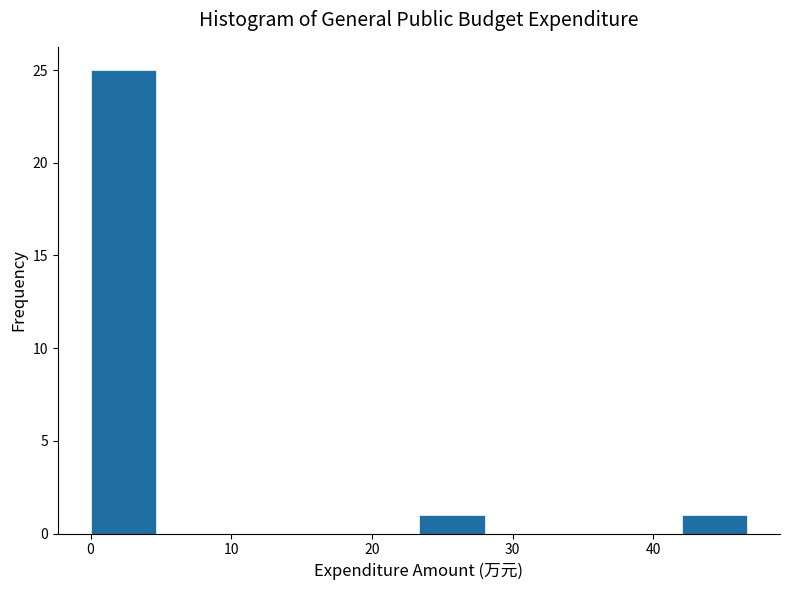

What is the height of the bar covering 0 to 5 on the x-axis? Neither the bar edges nor the heights are printed on the chart, so give them approximately, as read against the axes.

25